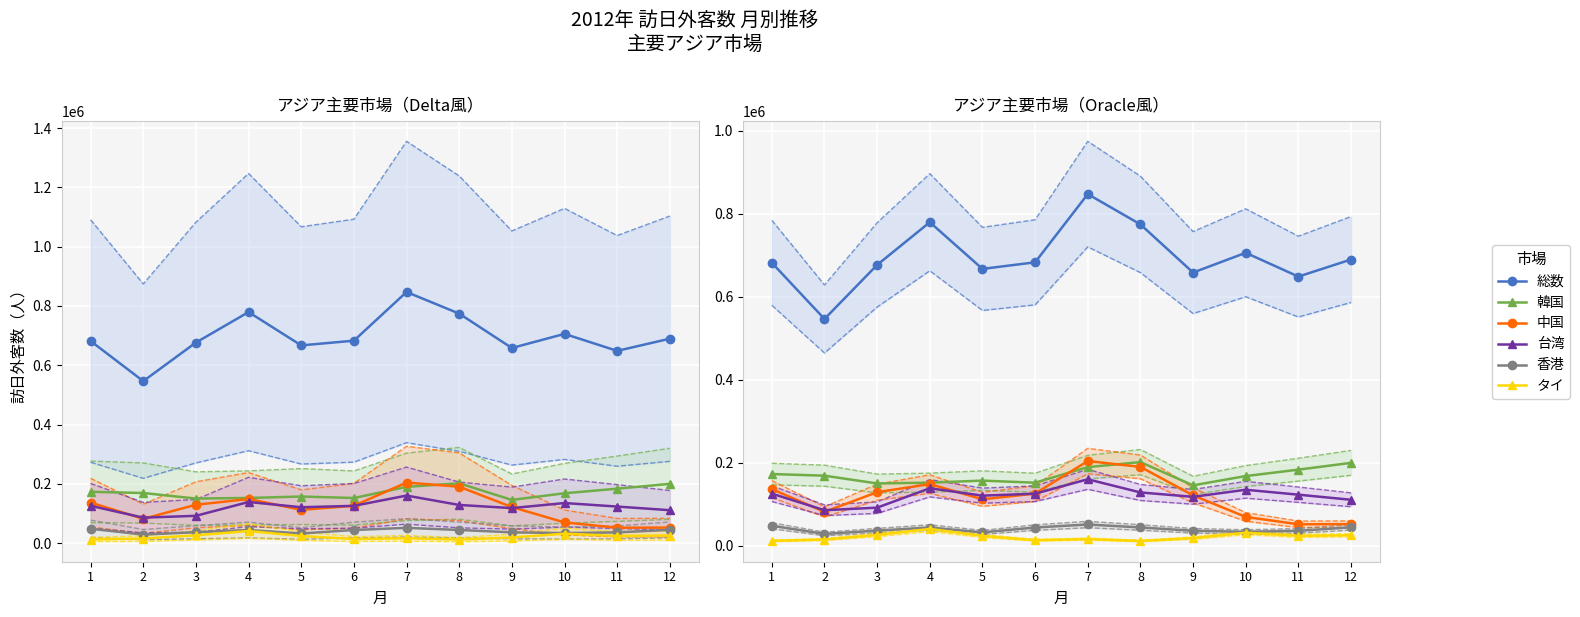

True or false: 香港 and 韓国 cross at least once.

False